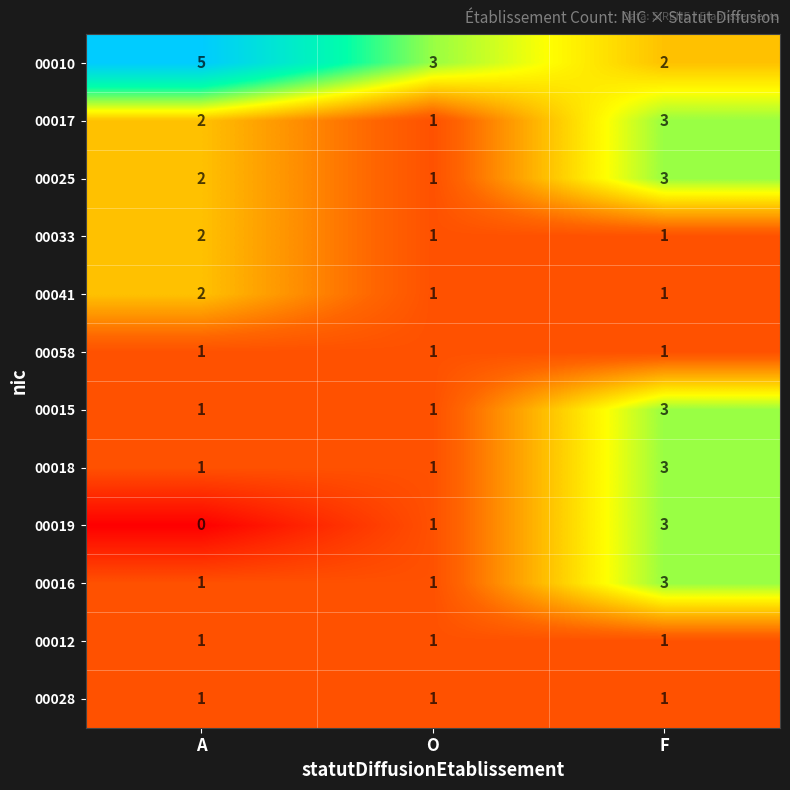

The value of 00012 at F is 2. True or false?

False